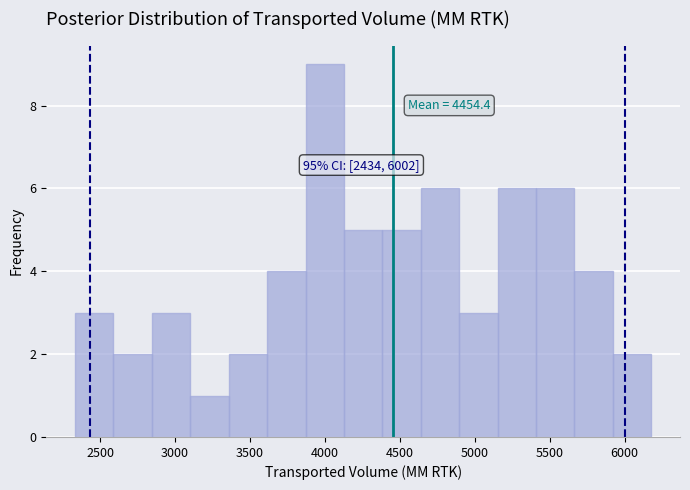

Which range on the x-axis has the tallest bar?

3850 to 4150